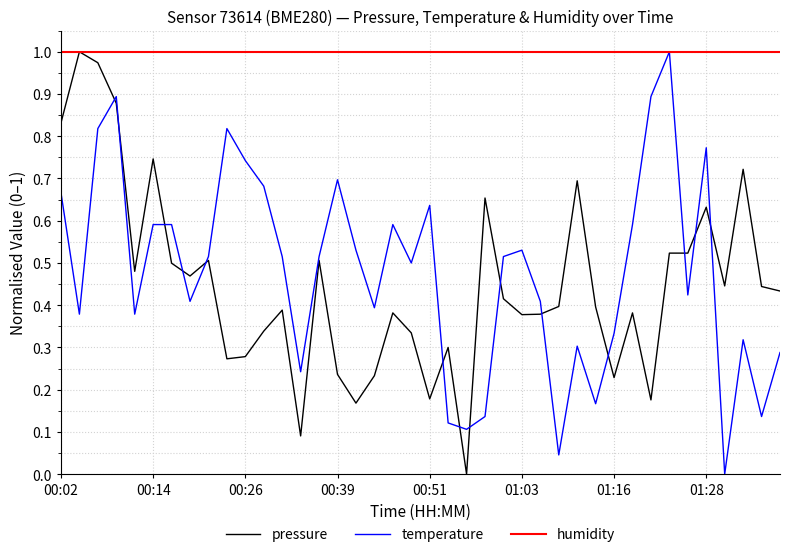

Which series has the largest total across all categories?

humidity